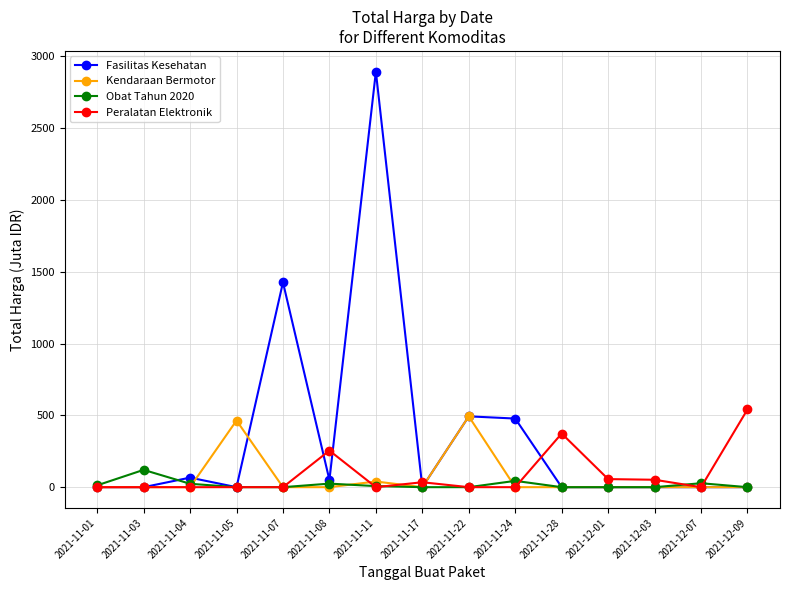

The value of Fasilitas Kesehatan at 2021-11-07 is 870.8. True or false?

False